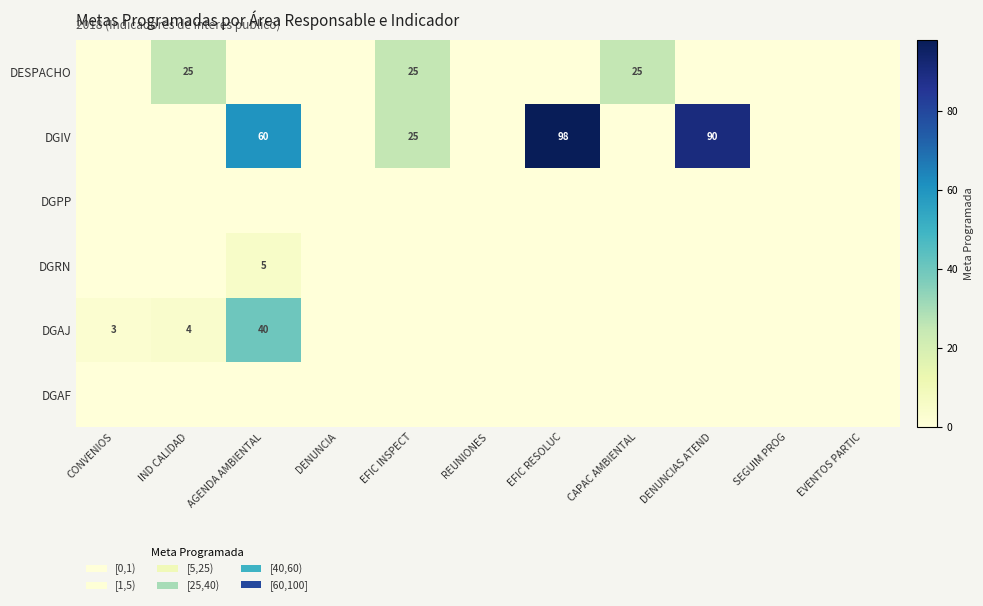

True or false: DGIV has a value of 149 at DENUNCIAS ATEND.

False